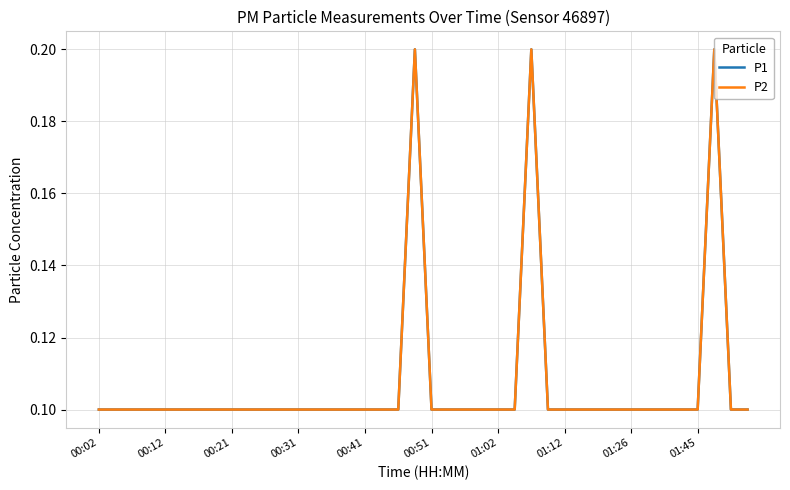

Reading left to right, extract all data points from this chart.

P1: 0.1	0.1	0.1	0.1	0.1	0.1	0.1	0.1	0.1	0.1	0.1	0.1	0.1	0.1	0.1	0.1	0.1	0.1	0.1	0.2	0.1	0.1	0.1	0.1	0.1	0.1	0.2	0.1	0.1	0.1	0.1	0.1	0.1	0.1	0.1	0.1	0.1	0.2	0.1	0.1
P2: 0.1	0.1	0.1	0.1	0.1	0.1	0.1	0.1	0.1	0.1	0.1	0.1	0.1	0.1	0.1	0.1	0.1	0.1	0.1	0.2	0.1	0.1	0.1	0.1	0.1	0.1	0.2	0.1	0.1	0.1	0.1	0.1	0.1	0.1	0.1	0.1	0.1	0.2	0.1	0.1